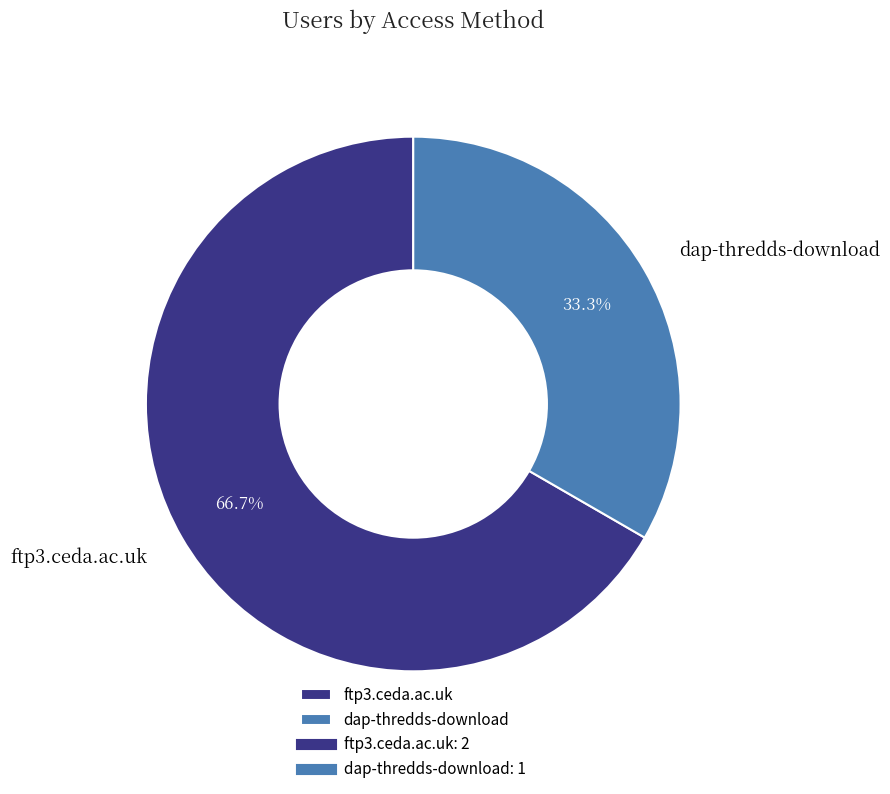

How much of the chart is everything except dap-thredds-download?

66.7%